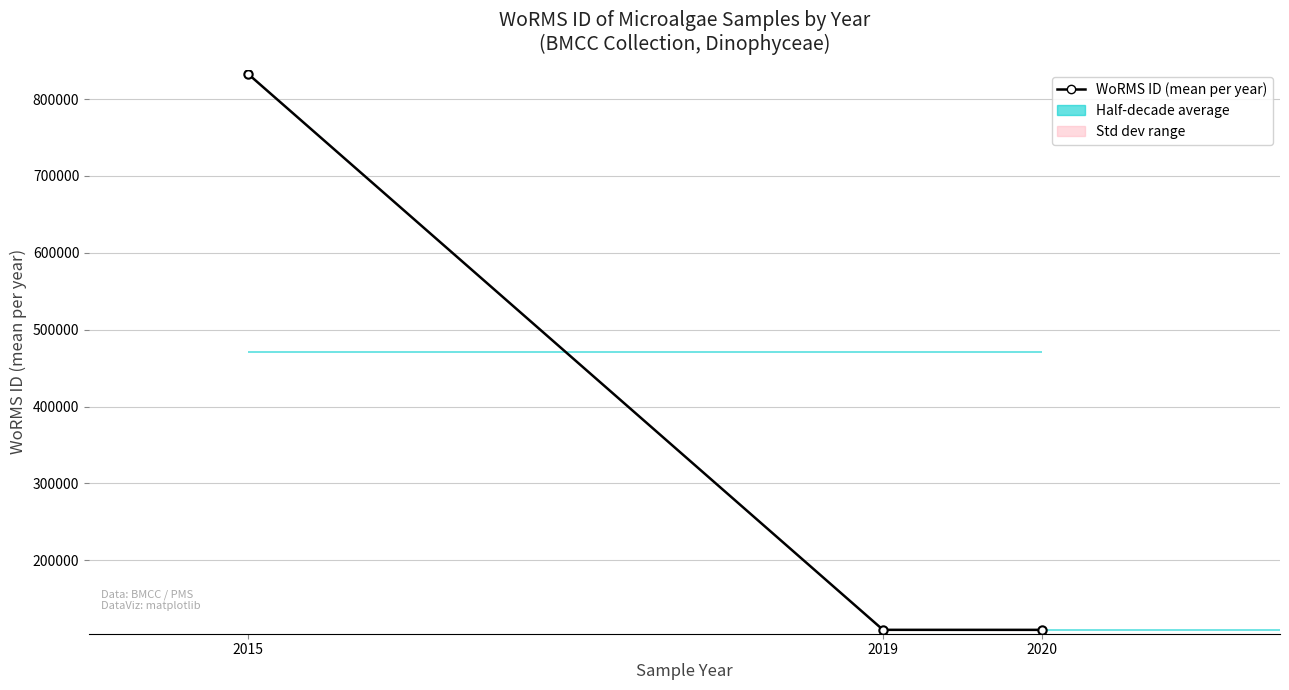

Are the bars horizontal?

Yes